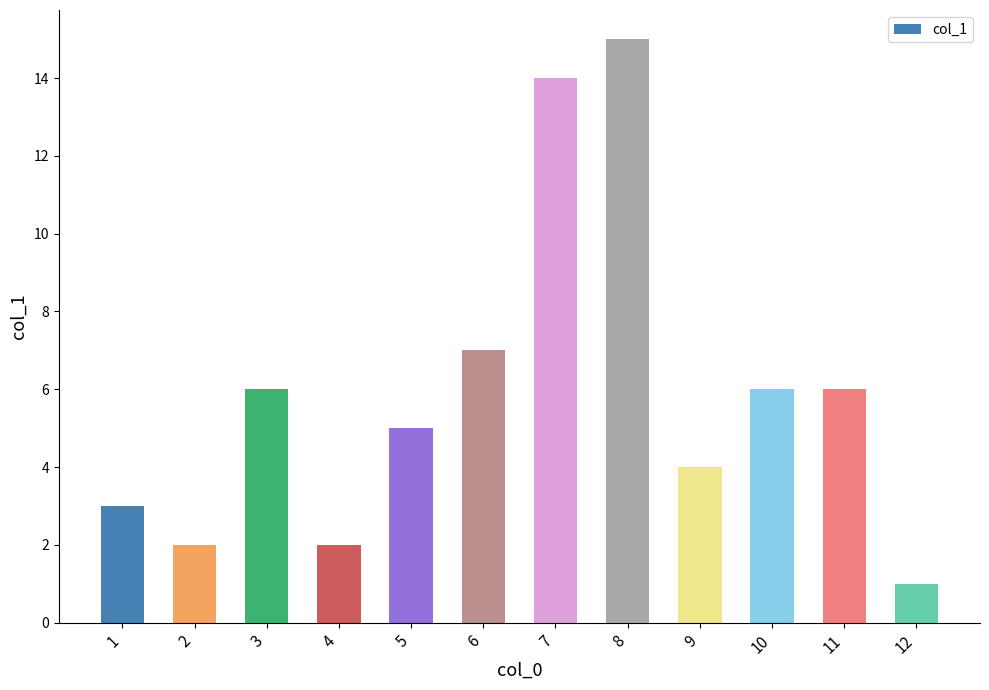

Reading left to right, list all the values displayed in this chart.

3	2	6	2	5	7	14	15	4	6	6	1